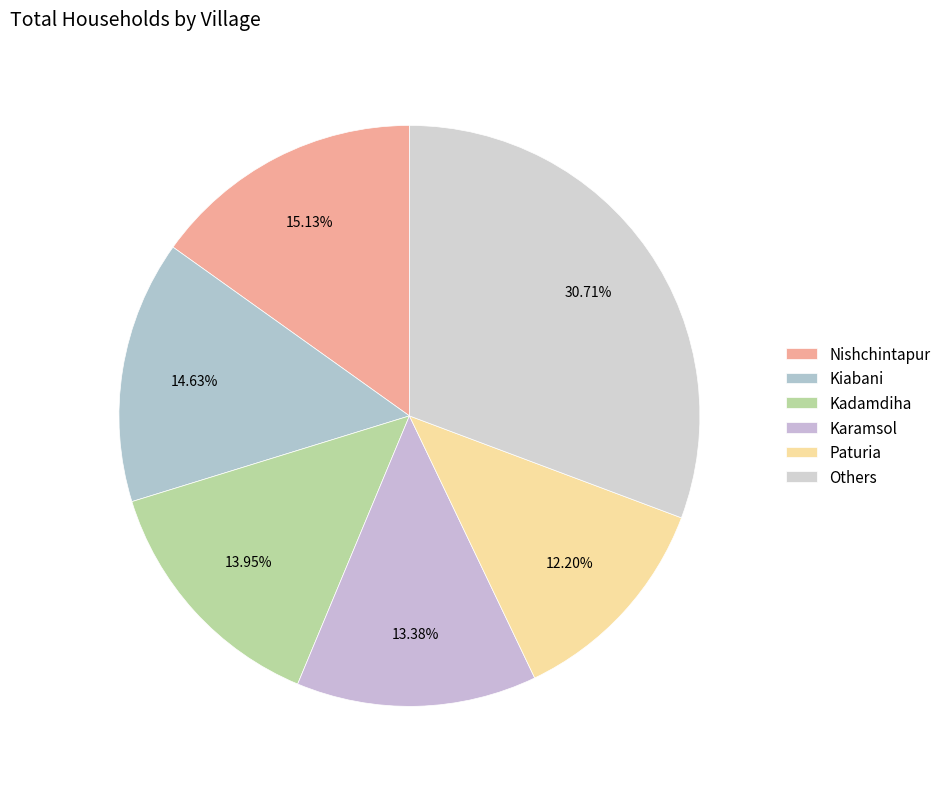

Which slice is the largest?

Others